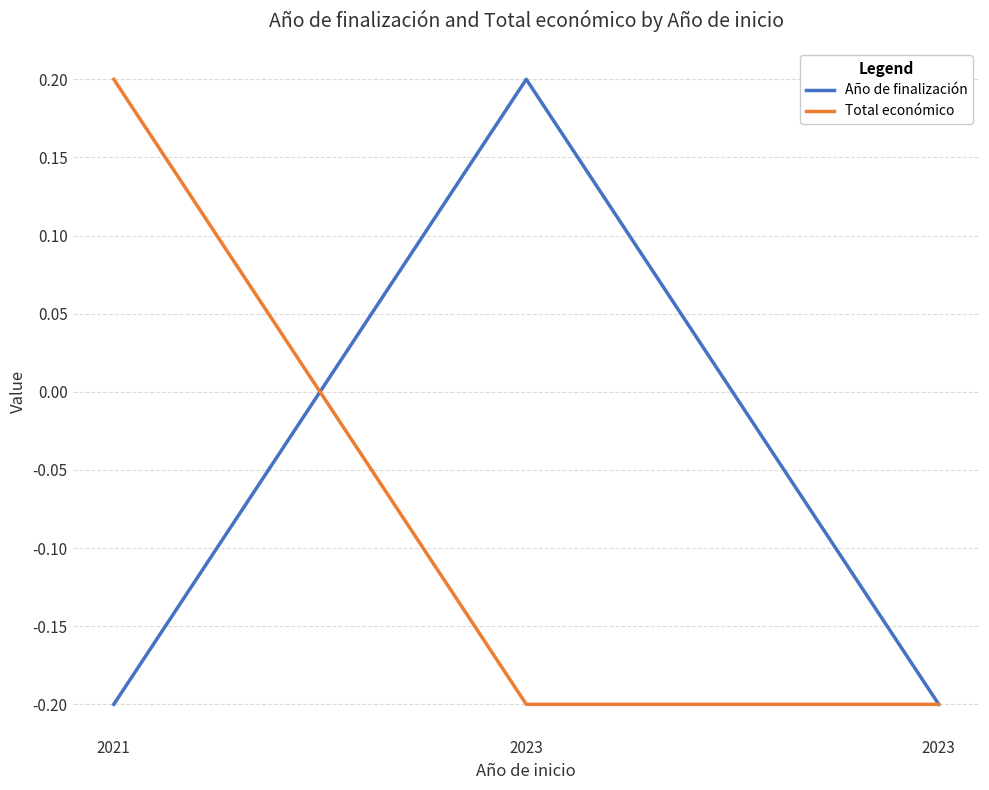

What is the value of the Total económico point at the 2nd from the left?

-0.2